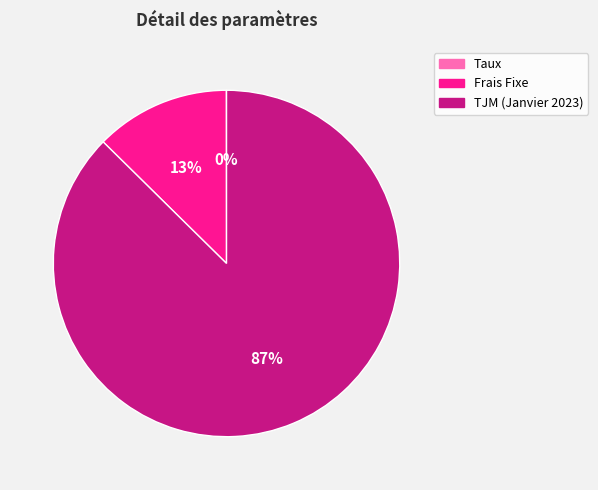

To the nearest percent, what is the difference between the largest and smallest slice percentages?

87%